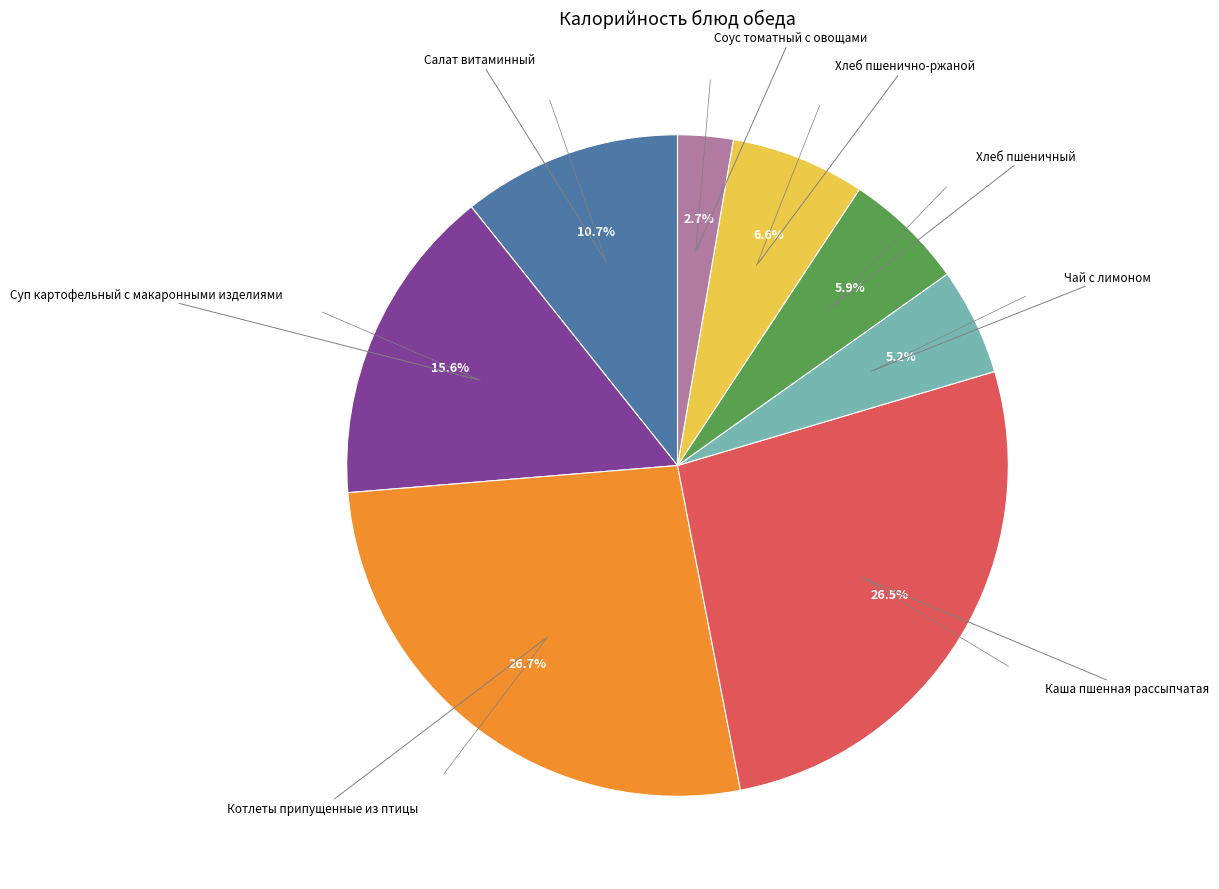

Is there any slice that represents more than half of the pie?

No